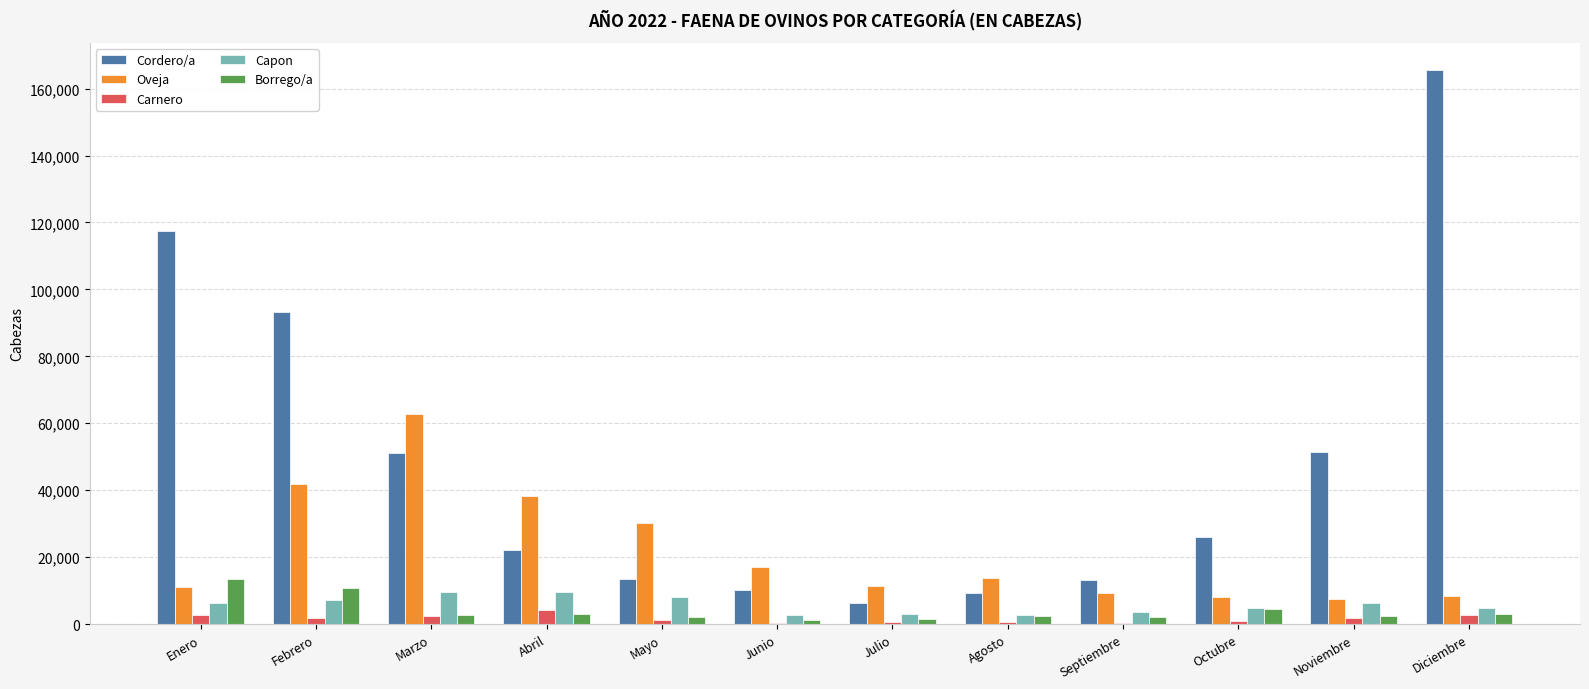

Is it true that Cordero/a equals 13548.2 at Mayo?

True